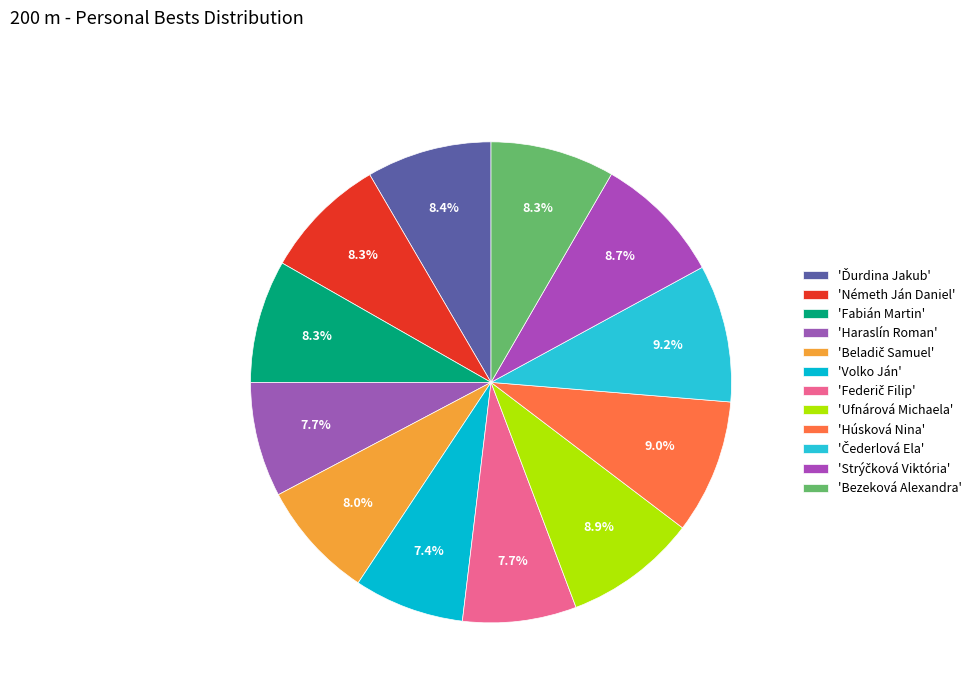

Count the number of slices in the pie.

12